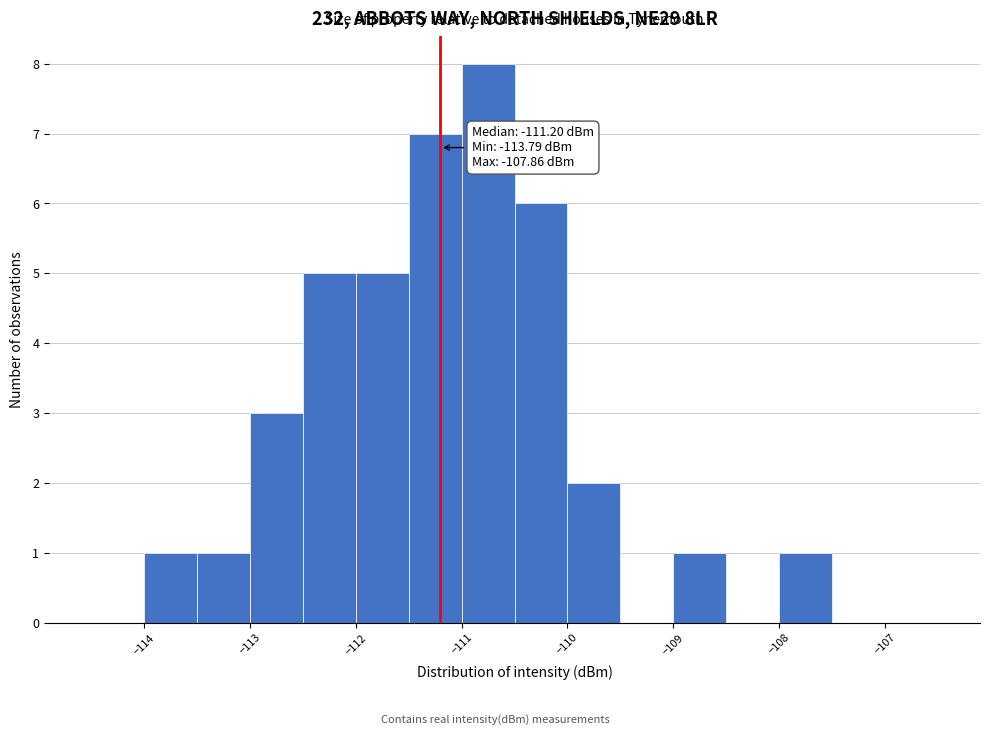

Over which range of the x-axis is the bar tallest?

-111.0 to -110.5